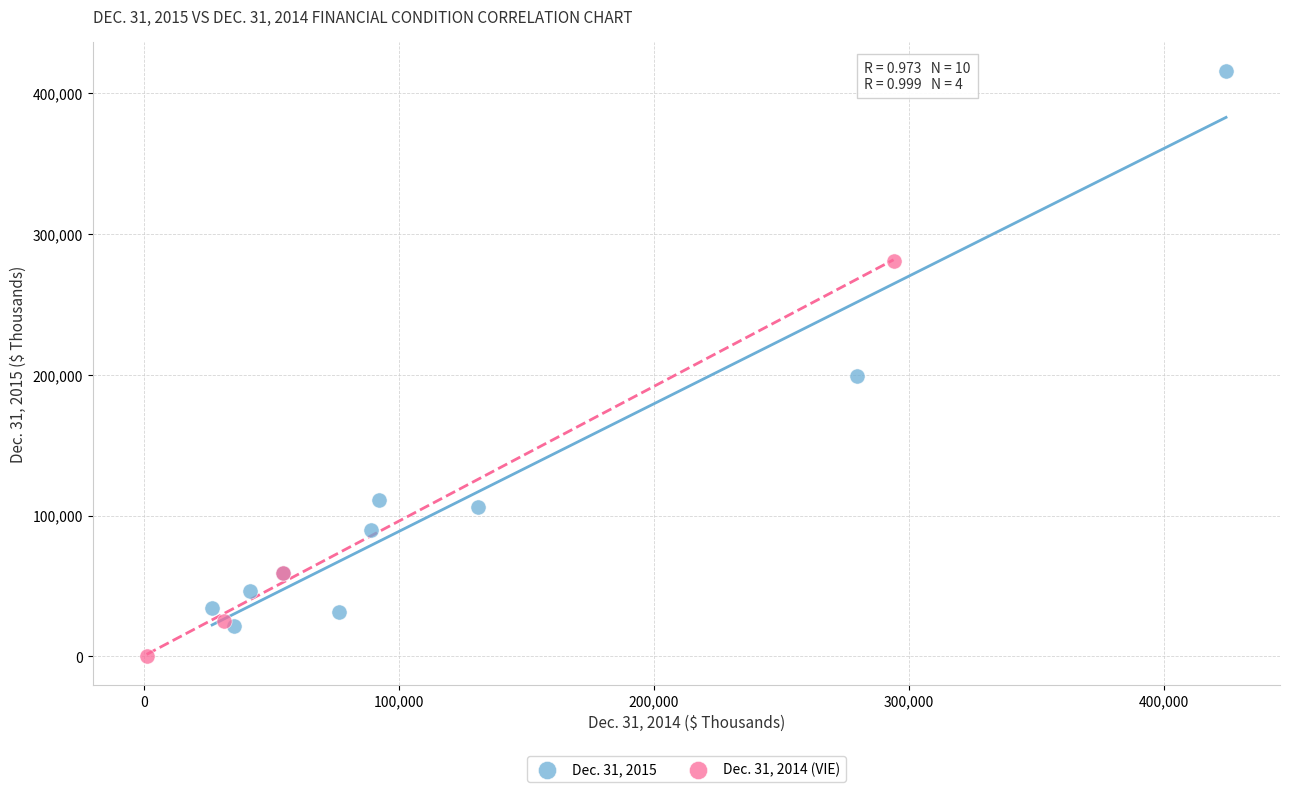

Which series has the largest Y range (max minus min)?

Dec. 31, 2015